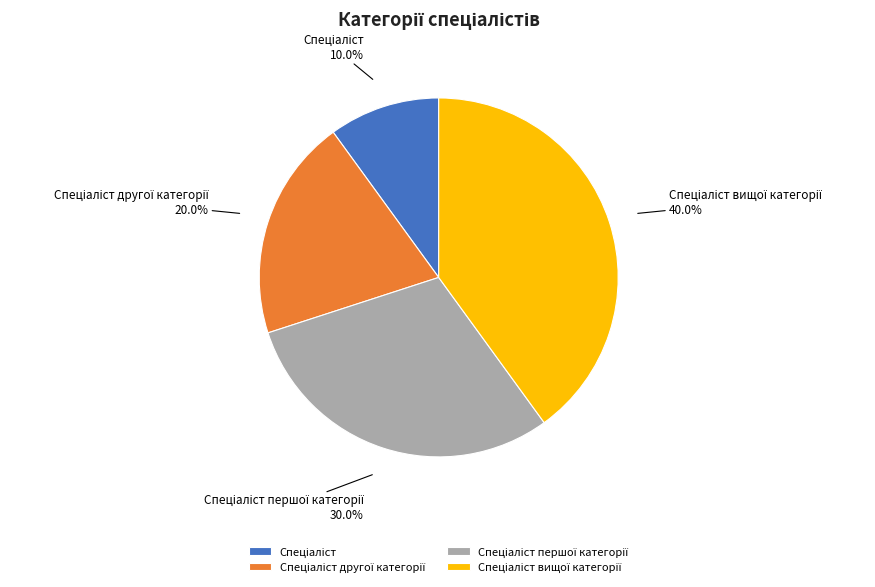

Is there any slice that represents more than half of the pie?

No